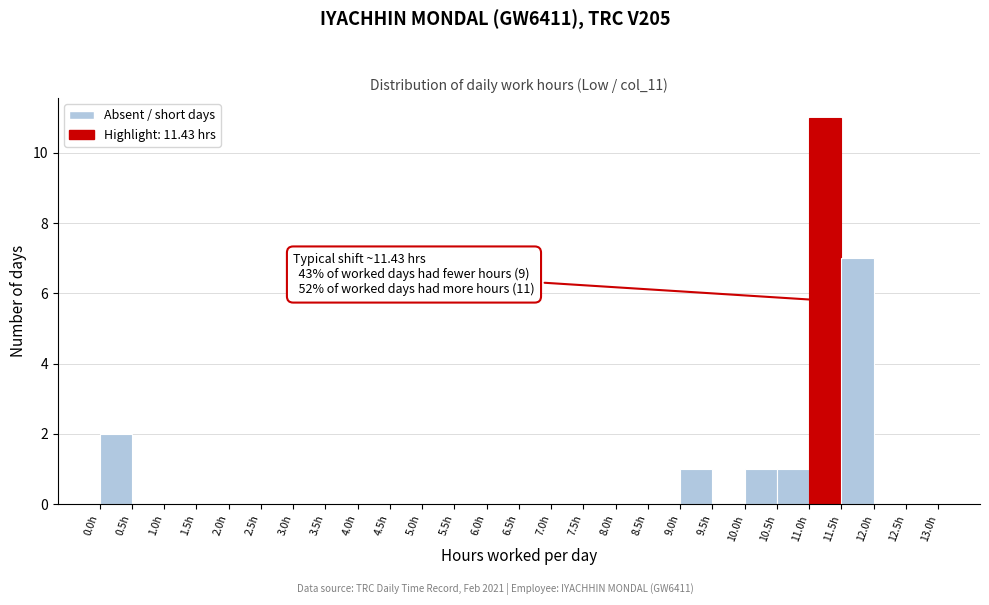

Which range on the x-axis has the tallest bar?

11.0 to 11.5